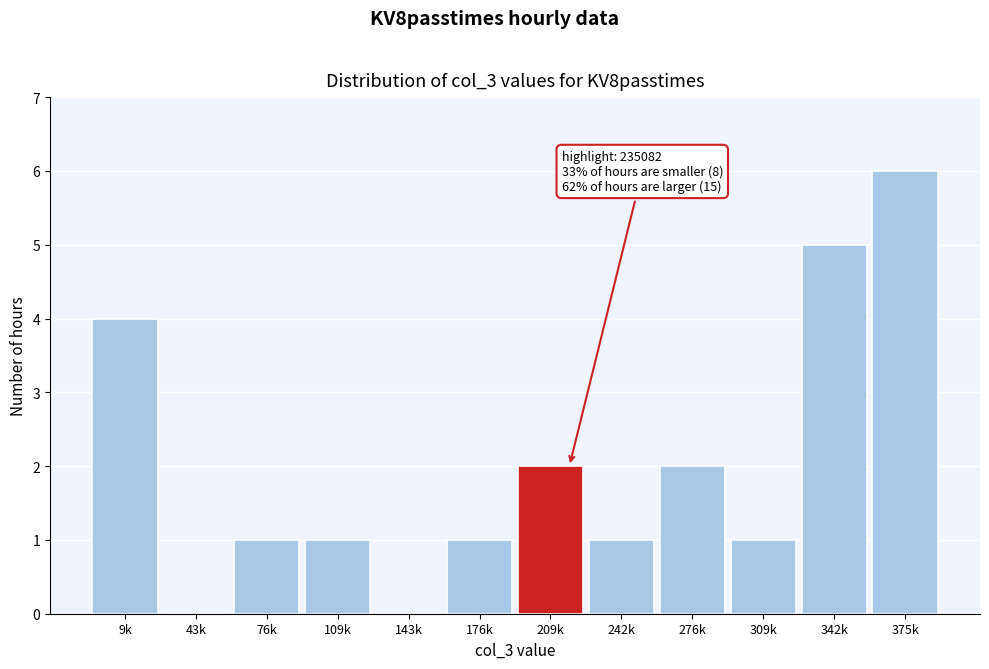

Reading right to left, what are all the values shown in this chart?

375k=6	342k=5	309k=1	276k=2	242k=1	209k=2	176k=1	143k=0	109k=1	76k=1	43k=0	9k=4